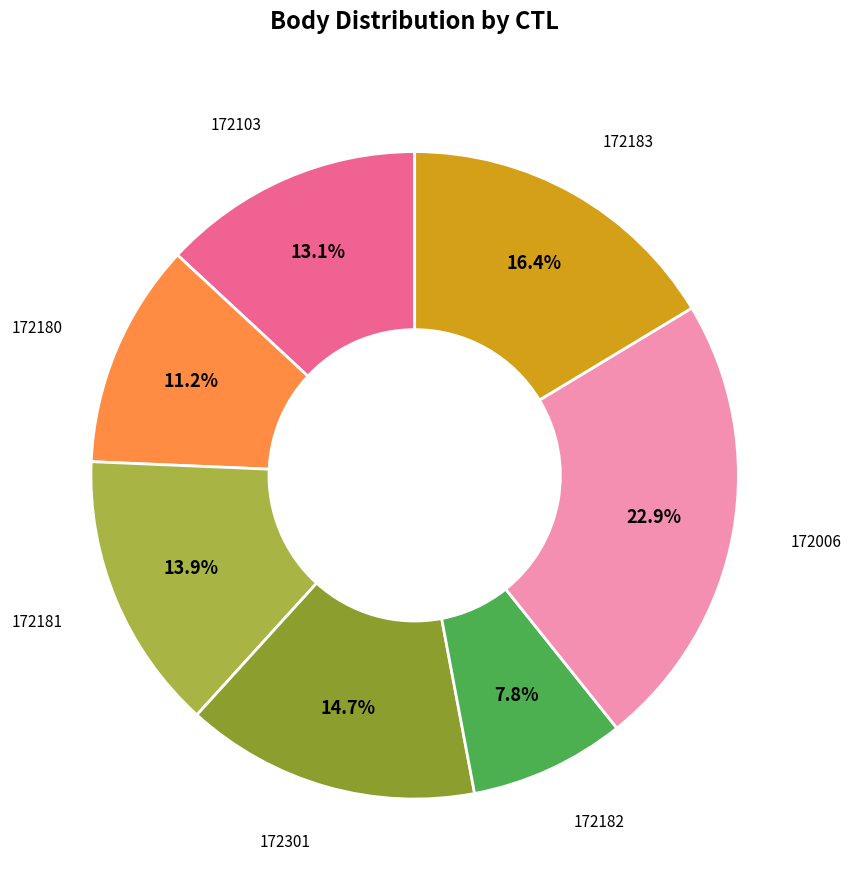

Is there any slice that represents more than half of the pie?

No